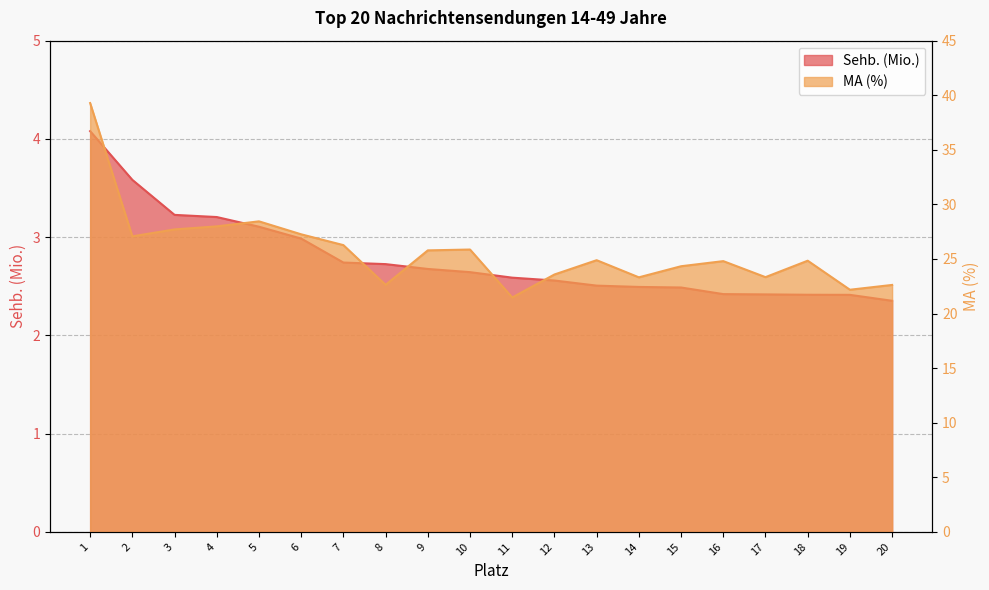

What is the maximum value for MA (%)?

39.3